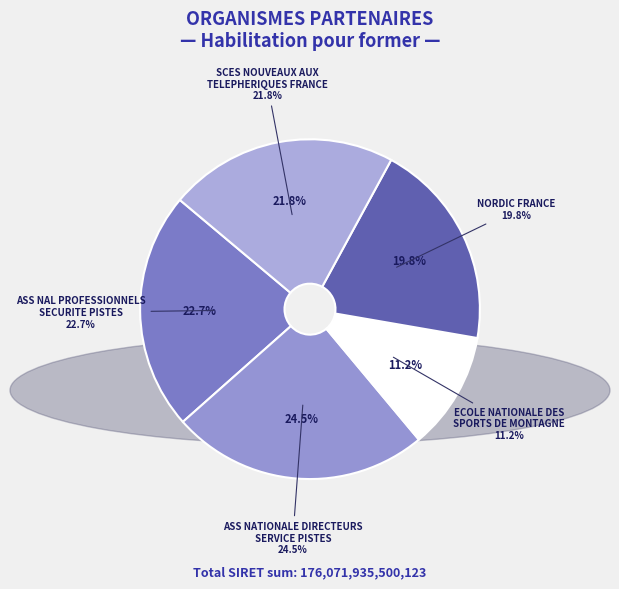

To the nearest percent, what is the difference between the ASS NATIONALE DIRECTEURS
SERVICE PISTES and SCES NOUVEAUX AUX
TELEPHERIQUES FRANCE slice percentages?

3%